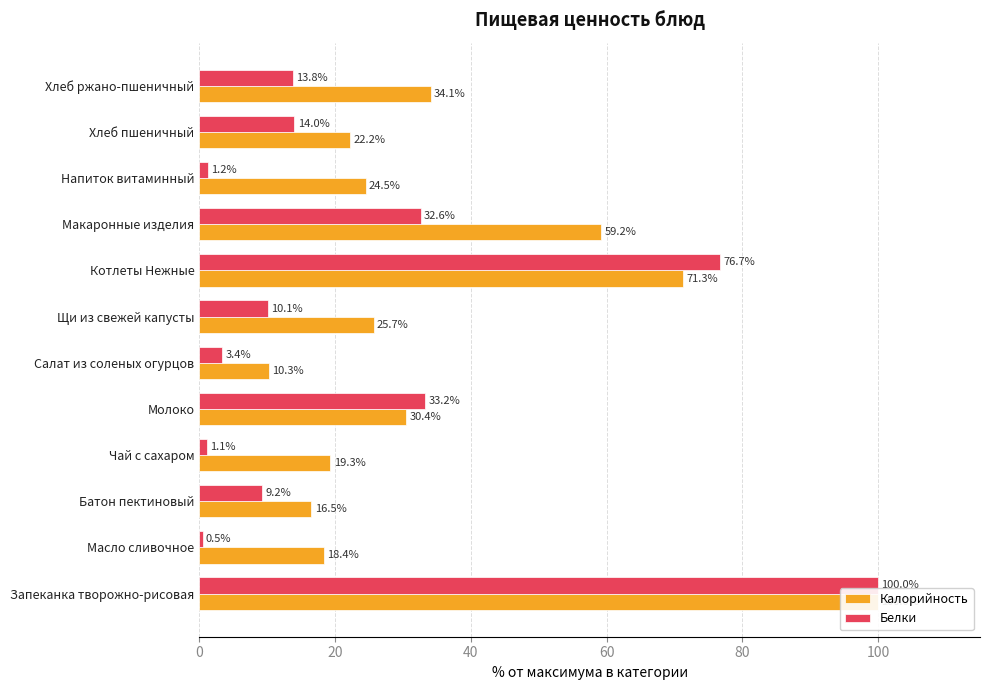

What is the average value of the Белки series?

24.7